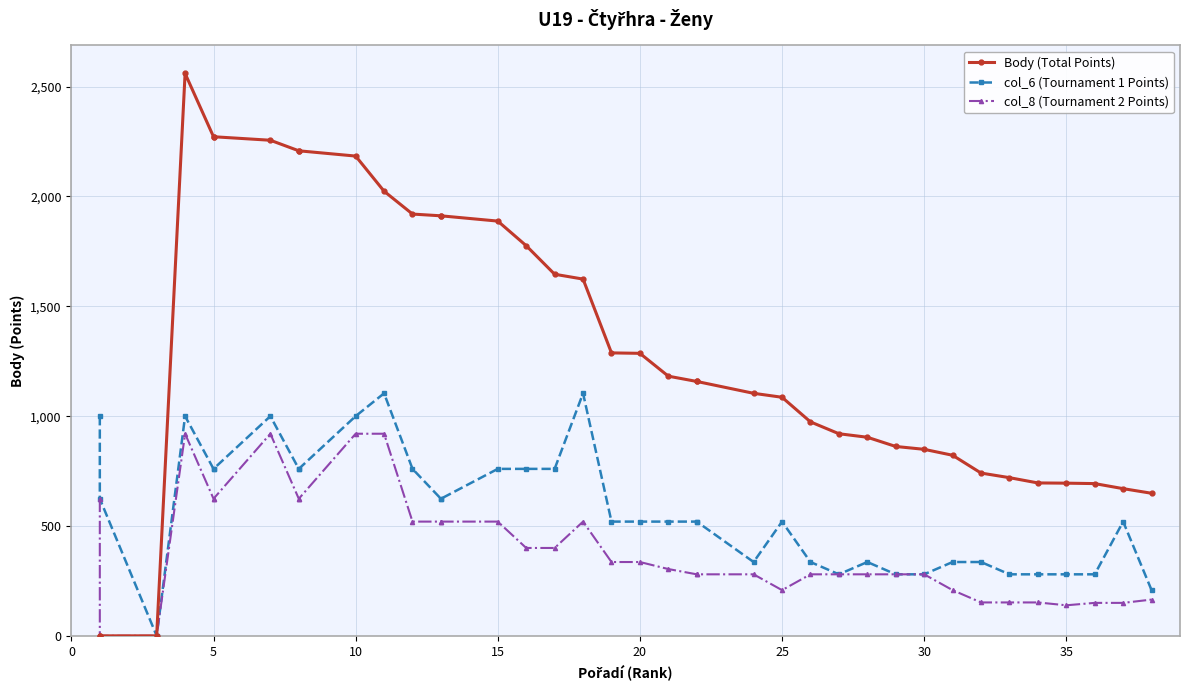

Between 17 and 31, which is larger?

17